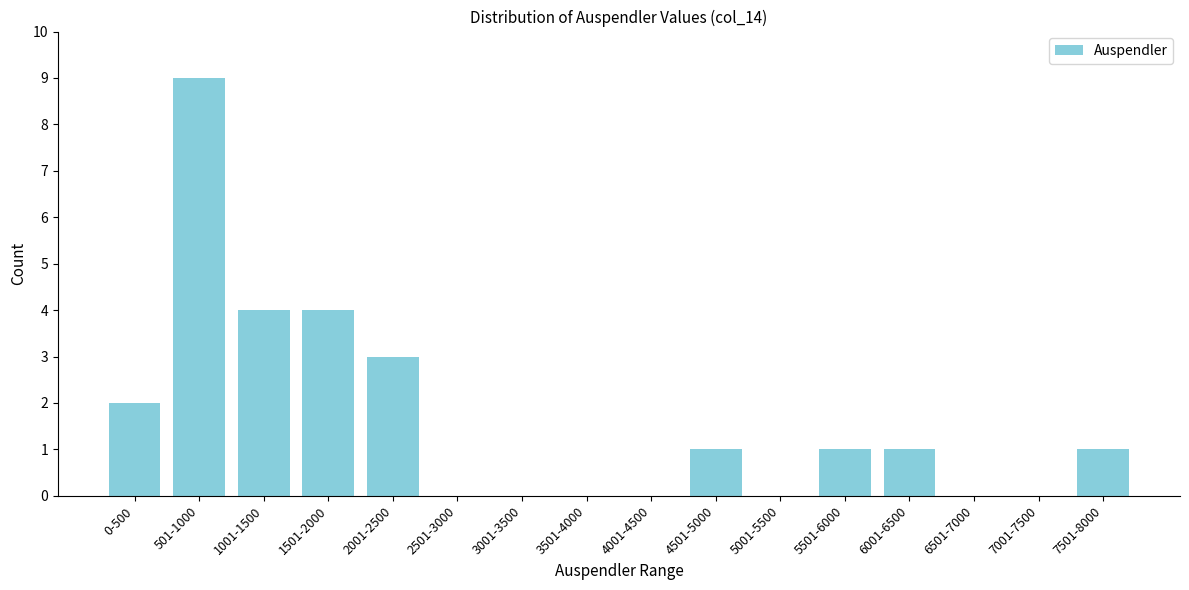

Reading left to right, transcribe all the data shown in this chart.

0-500=2	501-1000=9	1001-1500=4	1501-2000=4	2001-2500=3	2501-3000=0	3001-3500=0	3501-4000=0	4001-4500=0	4501-5000=1	5001-5500=0	5501-6000=1	6001-6500=1	6501-7000=0	7001-7500=0	7501-8000=1